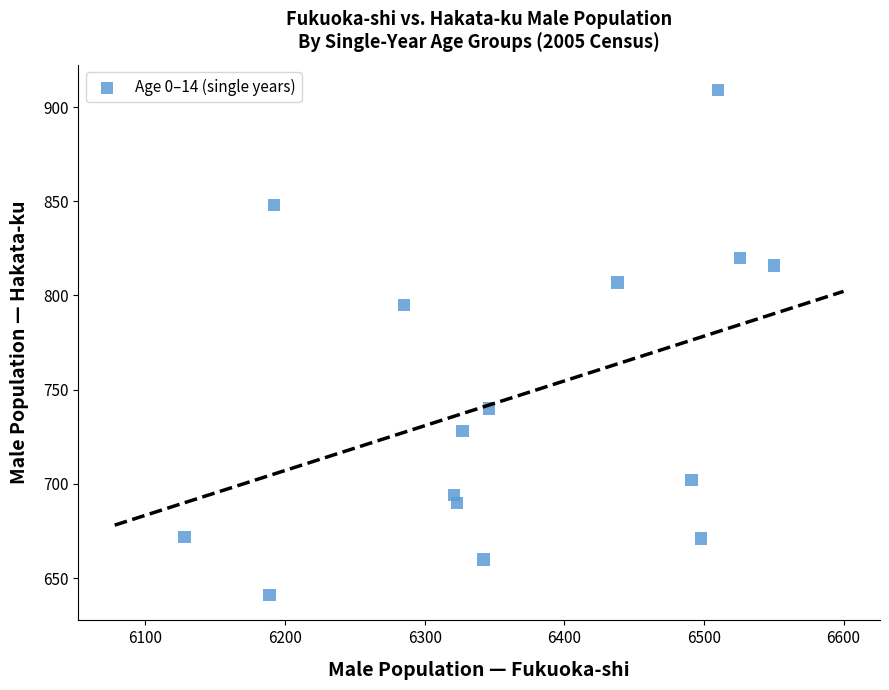

What is the range of Y values (max minus min)?

268